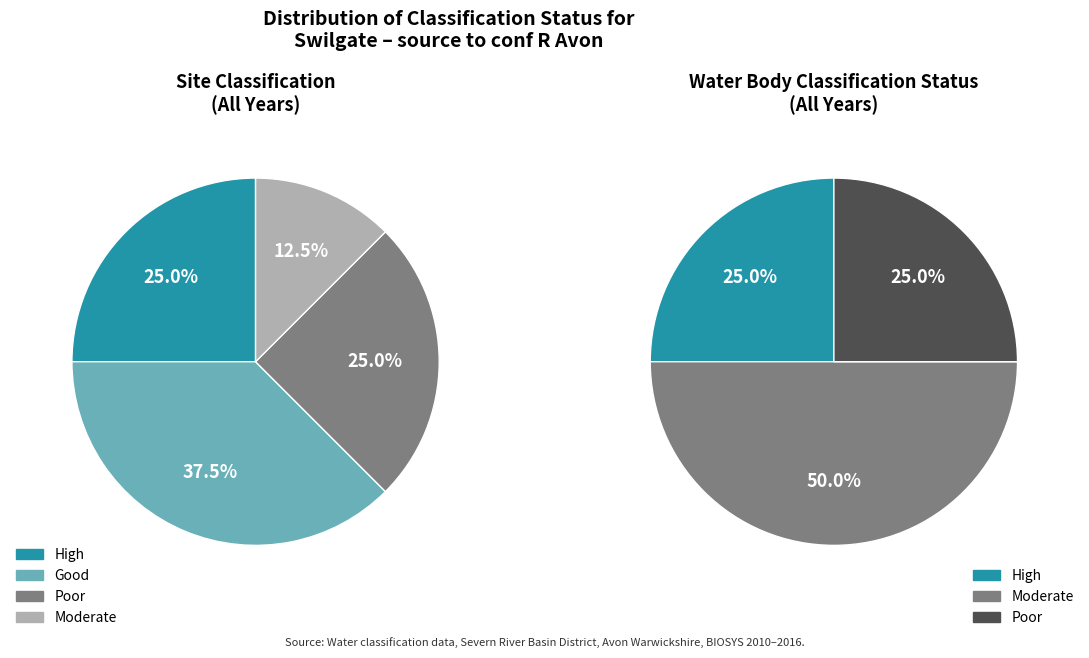

What is the smallest slice in the pie chart?

Moderate